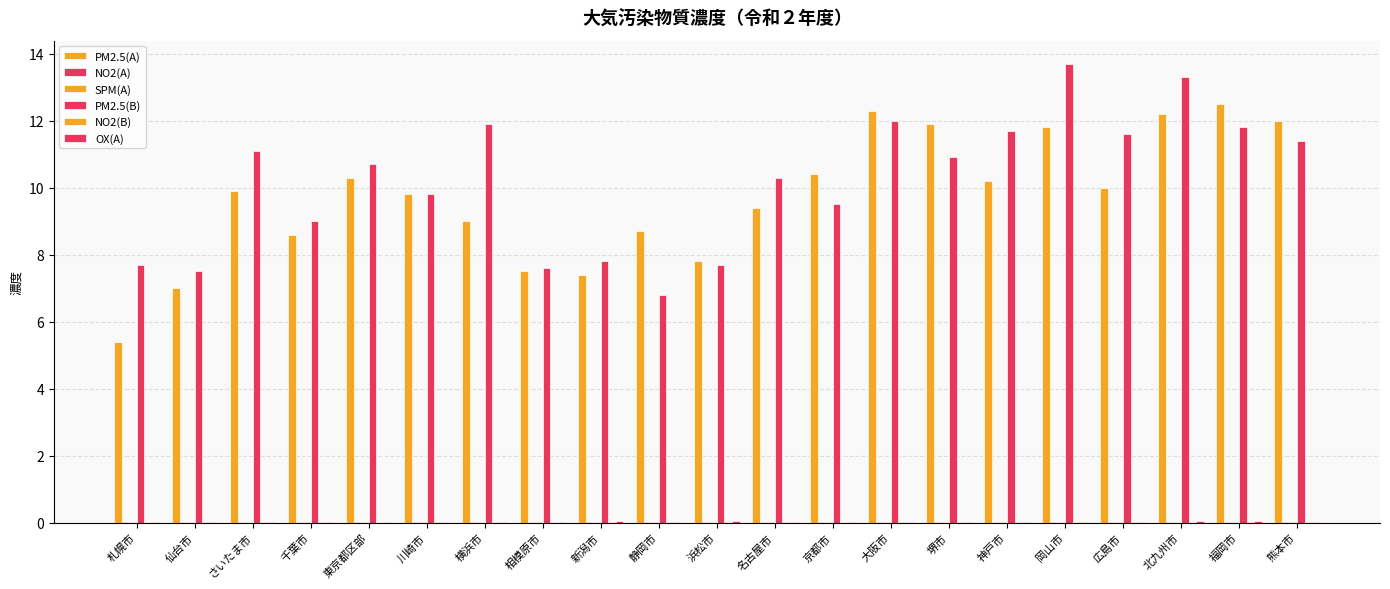

The PM2.5(A) series shows 16.4 at 熊本市. True or false?

False